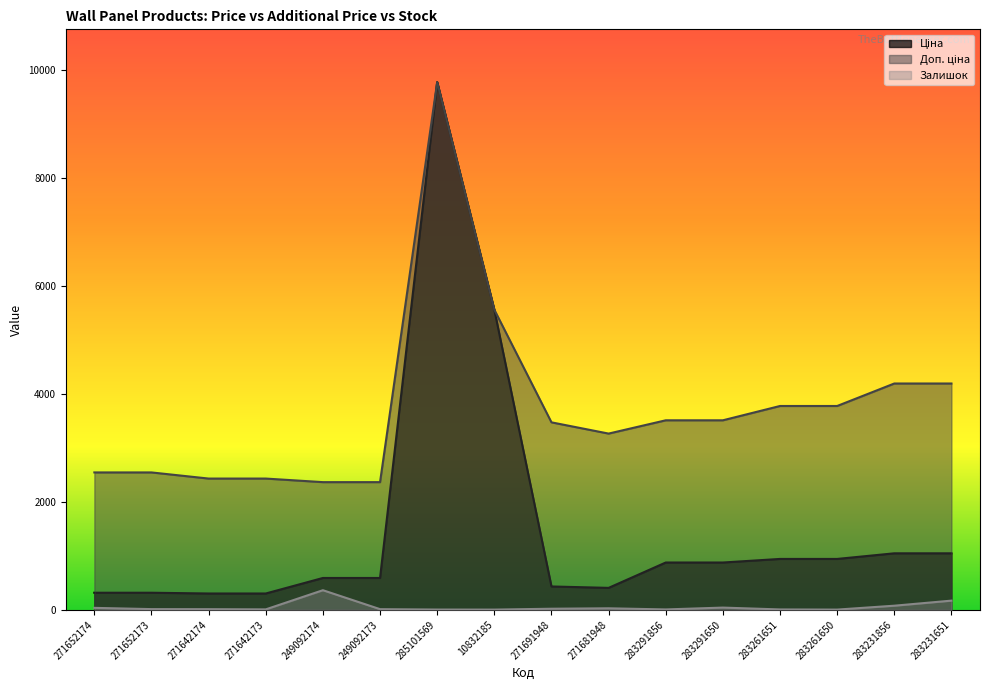

True or false: Доп. ціна and Залишок cross at least once.

False